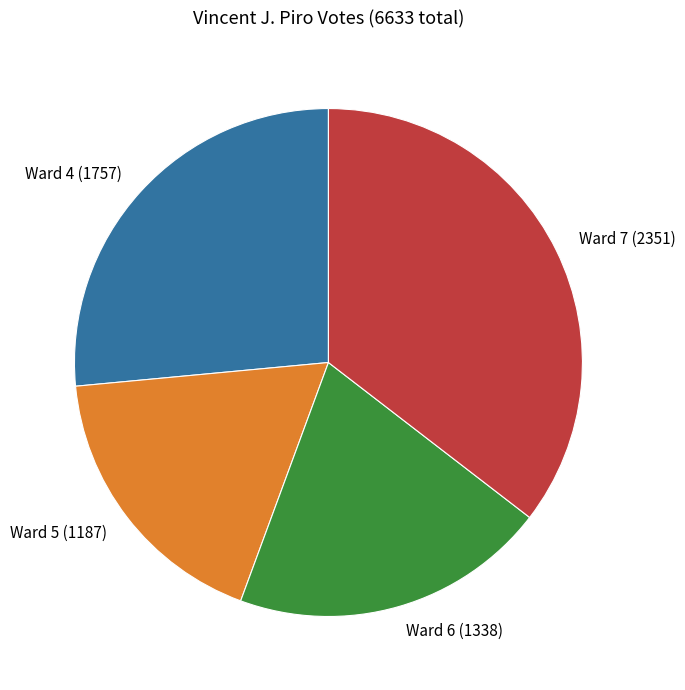

Do Ward 4 (1757) and Ward 6 (1338) together represent more than half of the pie?

No